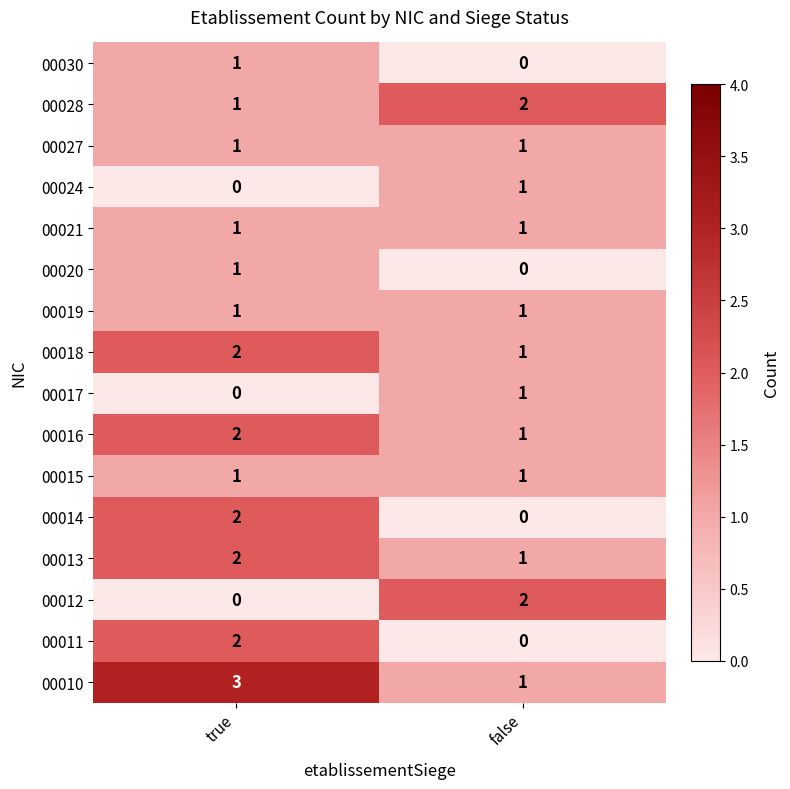

At which label does 00013 reach its minimum?

false